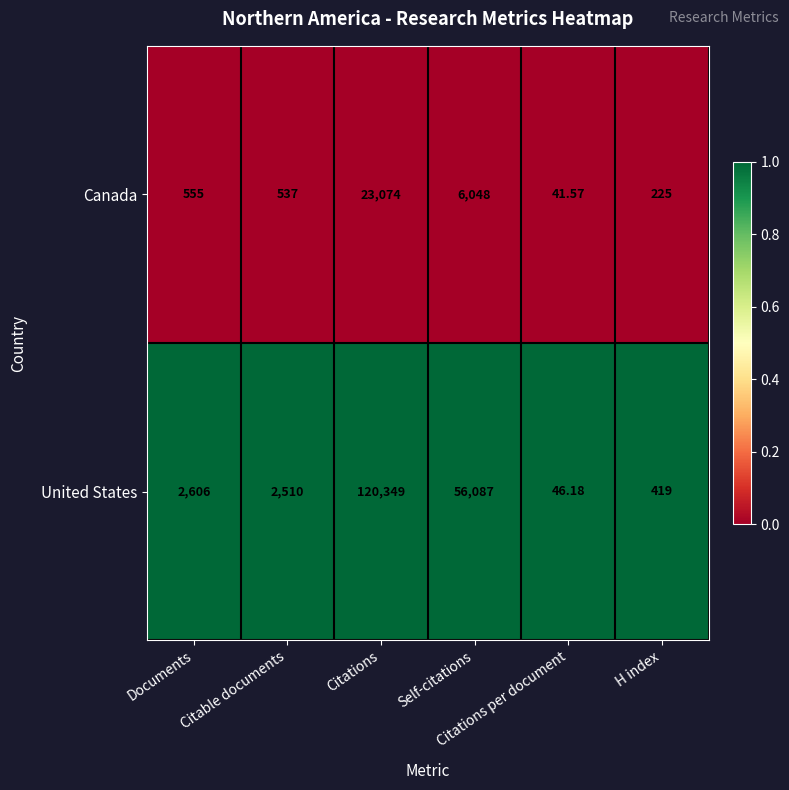

What is the spread (max minus min) of values at Citable documents?

1973.0